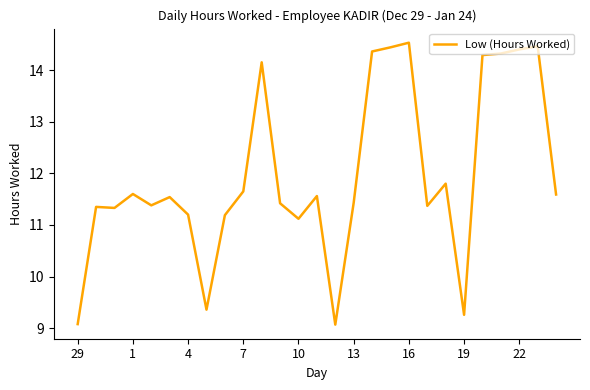

How many lines are shown in the chart?

1